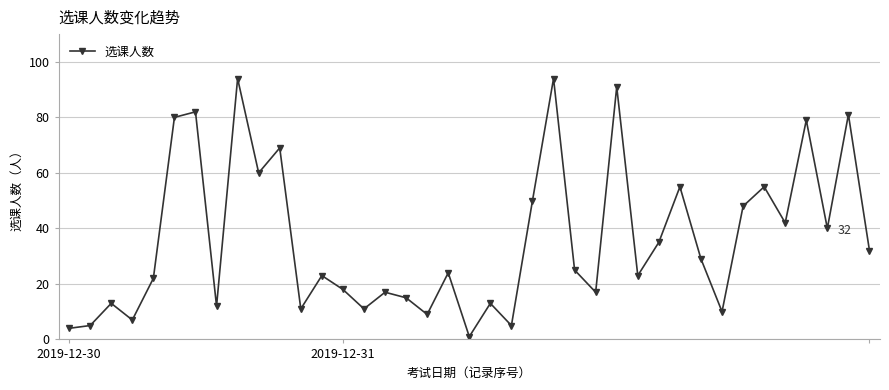

What is the difference between the maximum and minimum values?

93